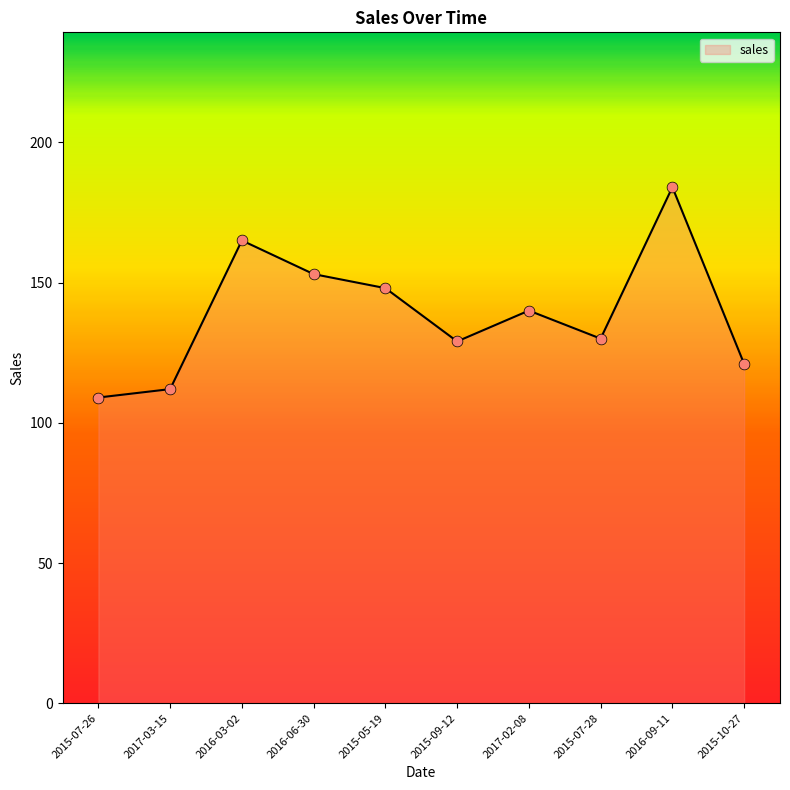

What is the change in value from 2015-05-19 to 2015-07-28?

-18